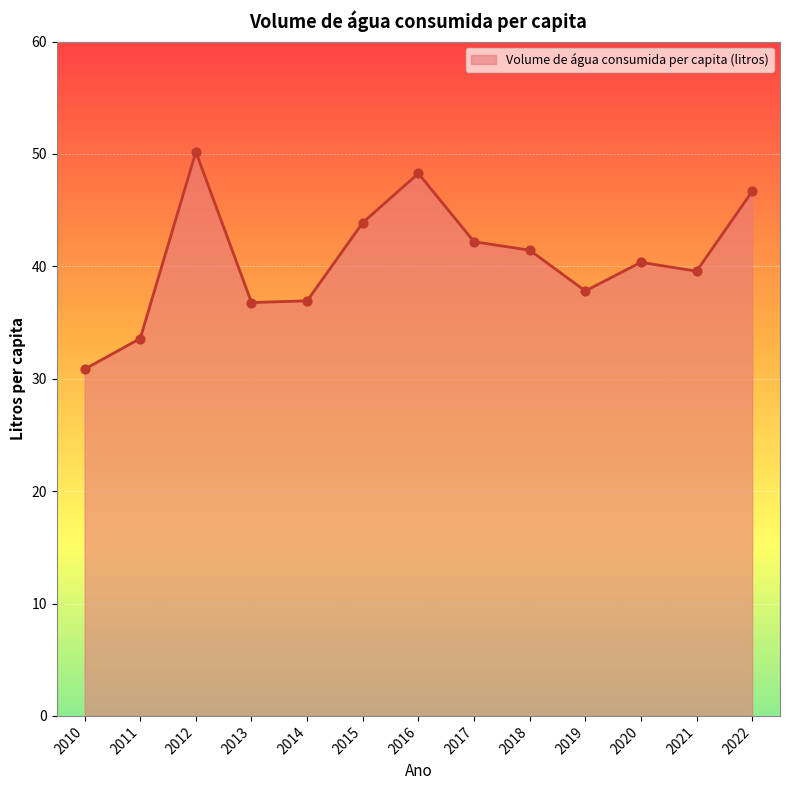

What is the change in value from 2015 to 2022?

+2.8